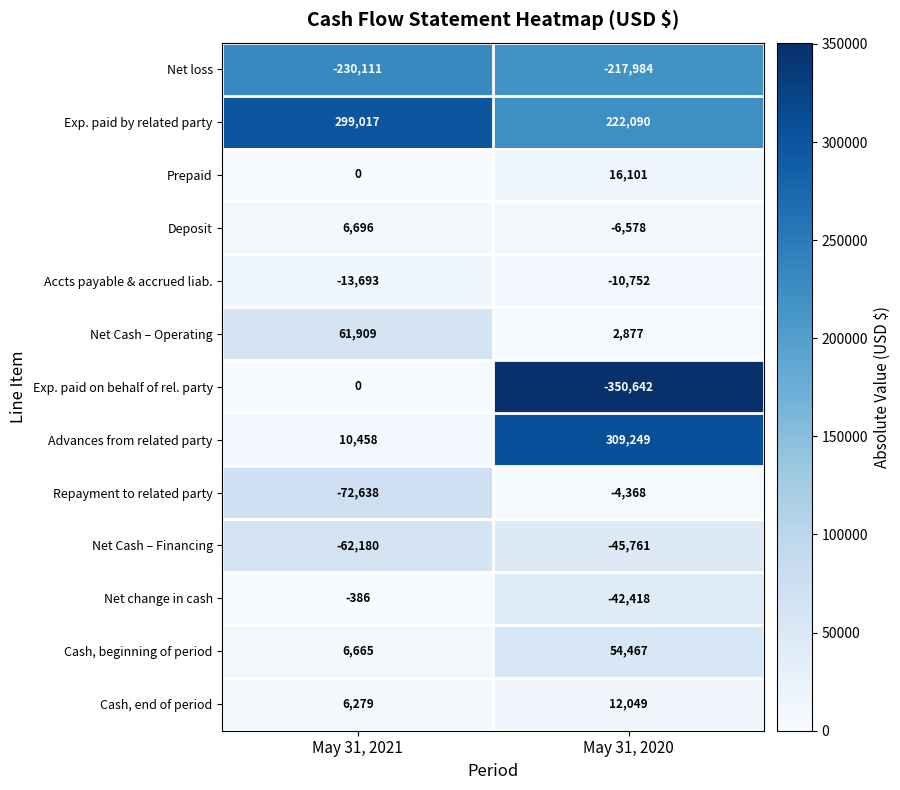

What is the difference between the highest and lowest values at May 31, 2020?

659891